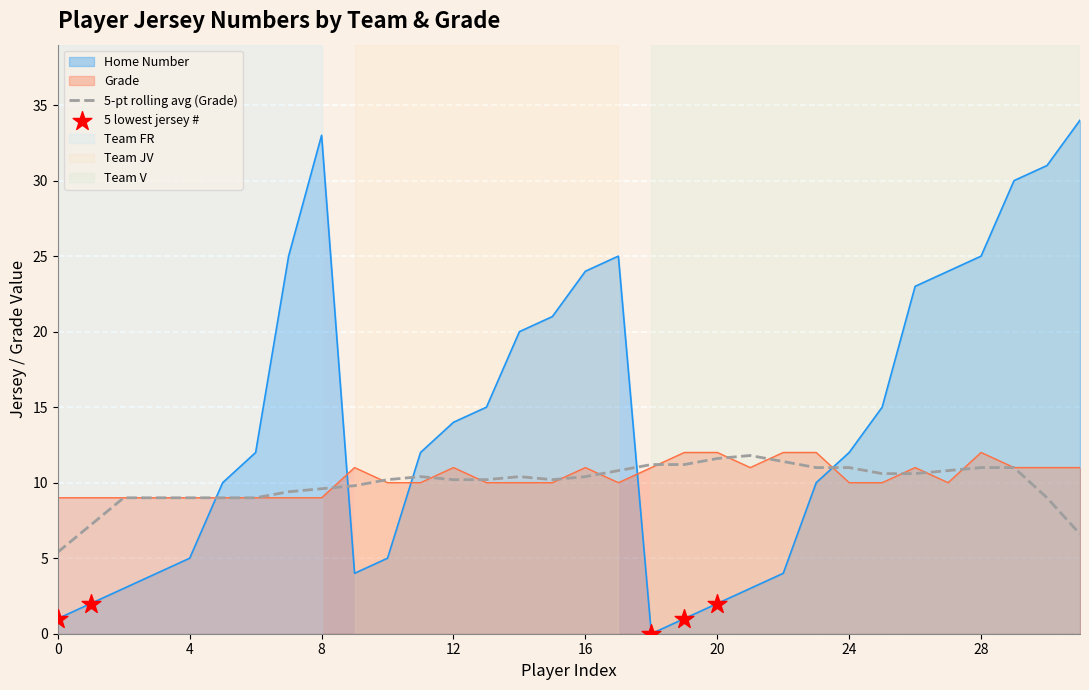

Which series has the widest spread of Y values?

Home Number